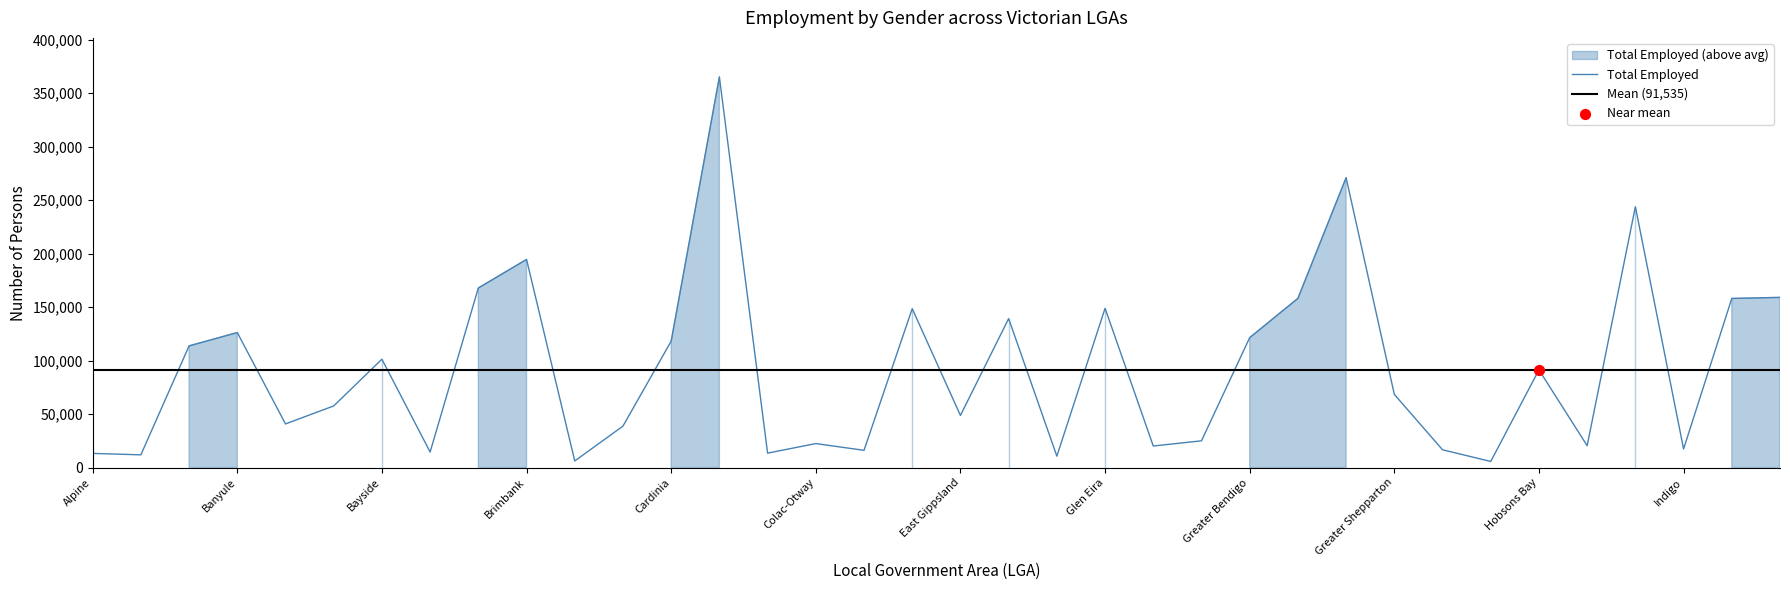

Where is Total Employed nearest to the value 185468?

Brimbank